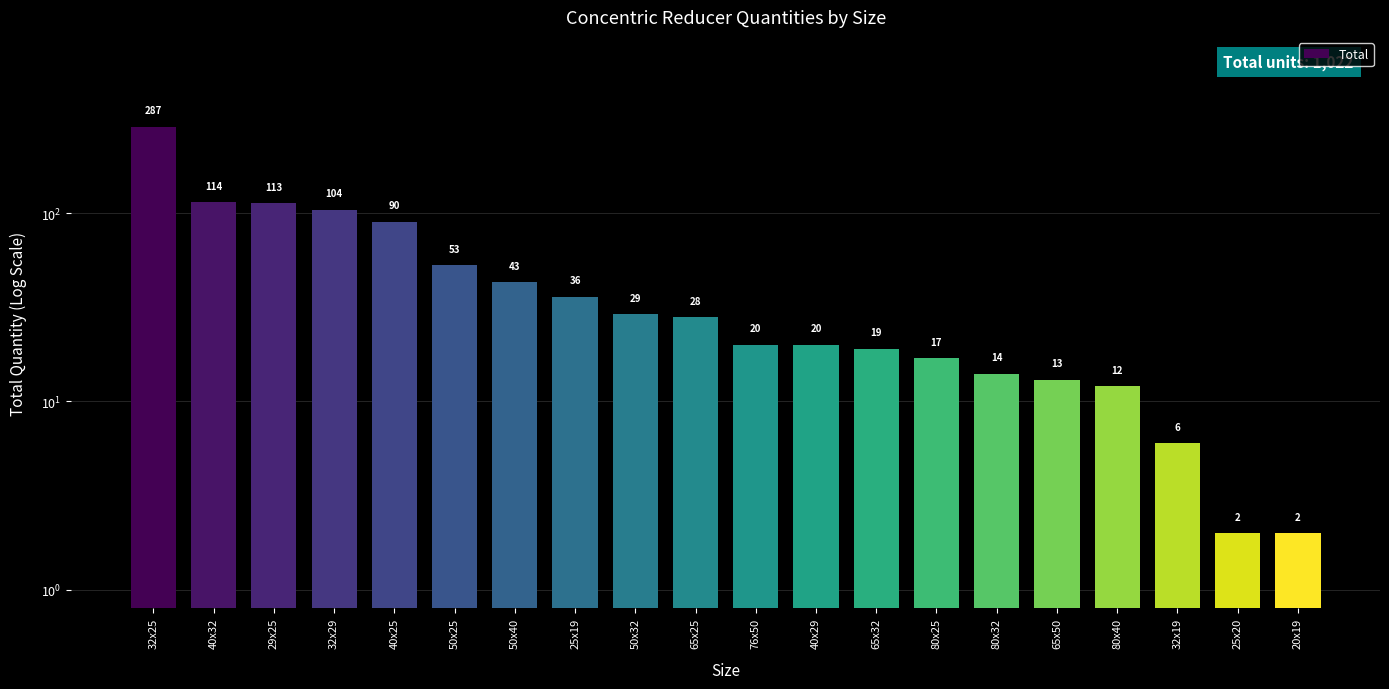

What is the difference between the maximum and second lowest values?

285